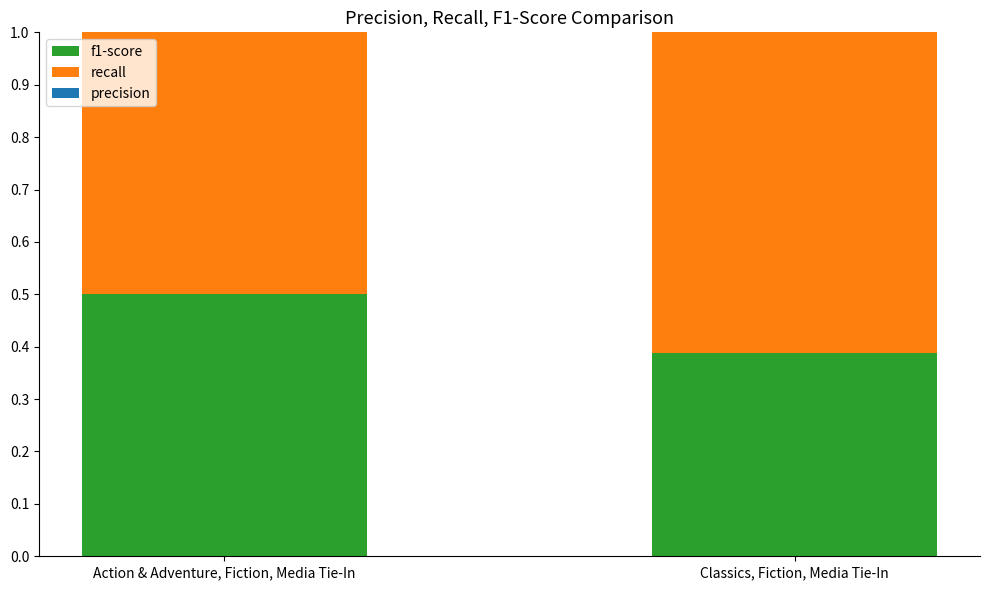

The f1-score series shows 0.1 at Classics, Fiction, Media Tie-In. True or false?

False